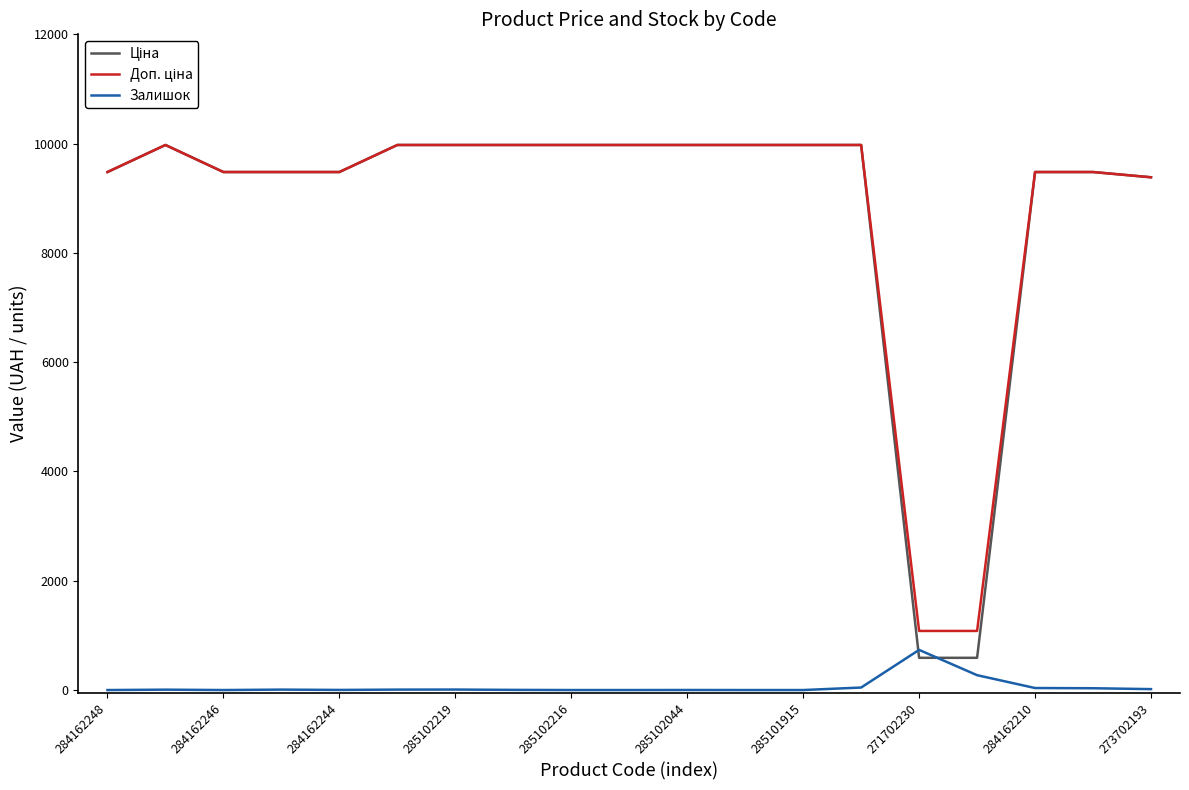

At which label does Залишок reach its peak?

271702230